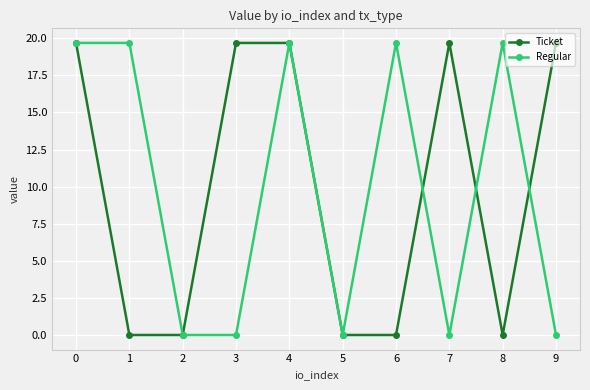

How many lines are shown in the chart?

2